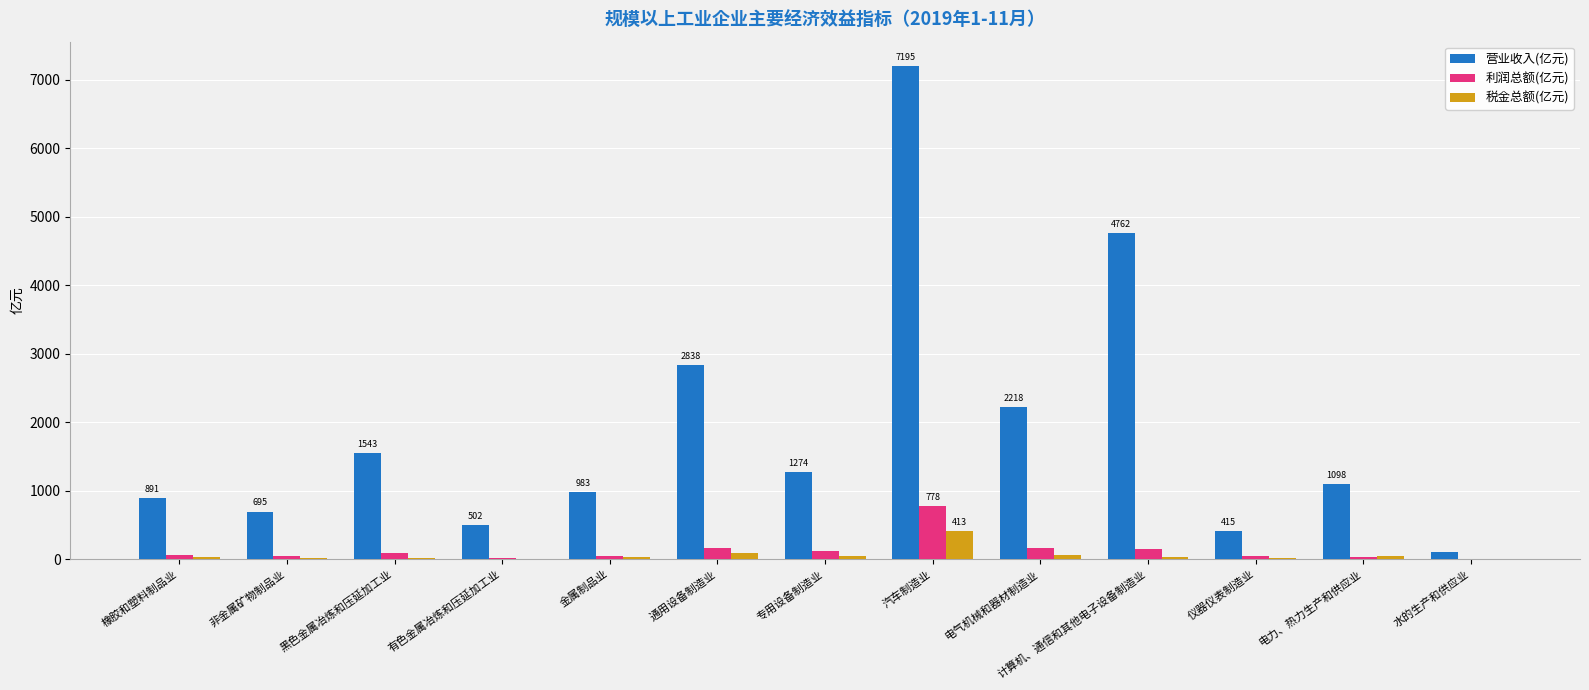

How many series are shown in this chart?

3